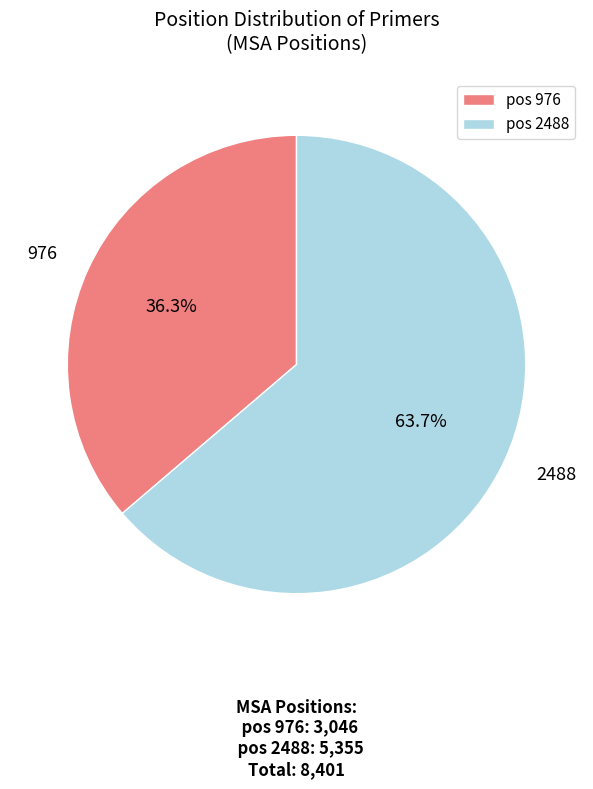

Is there a majority slice in this chart?

Yes